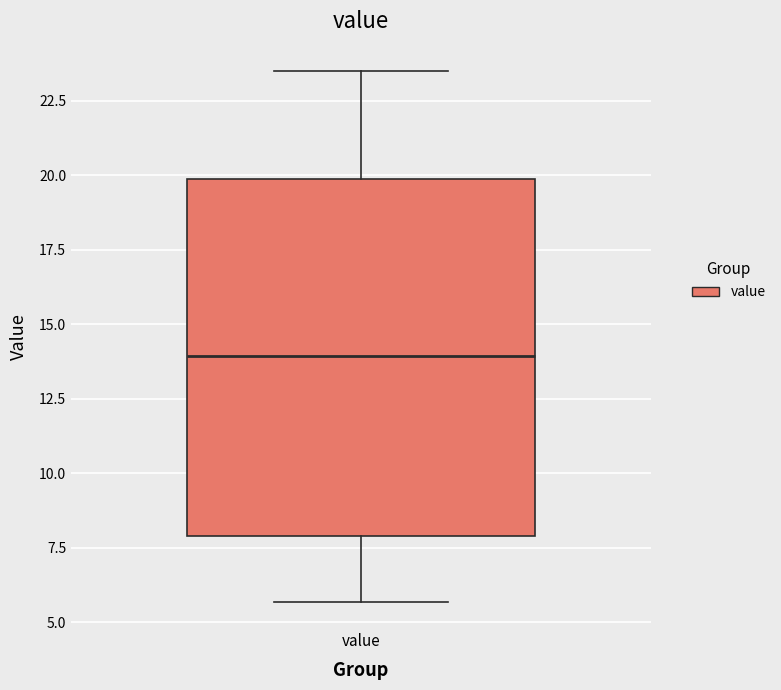

Transcribe this box plot: give where the median line is, the range the box spans, and where the two whiskers end, as read against the y-axis. The values are not printed on the chart, so give them approximately, as read against the axis.

median 14.0, box 8.0 to 20.0, whiskers 5.5 to 23.5